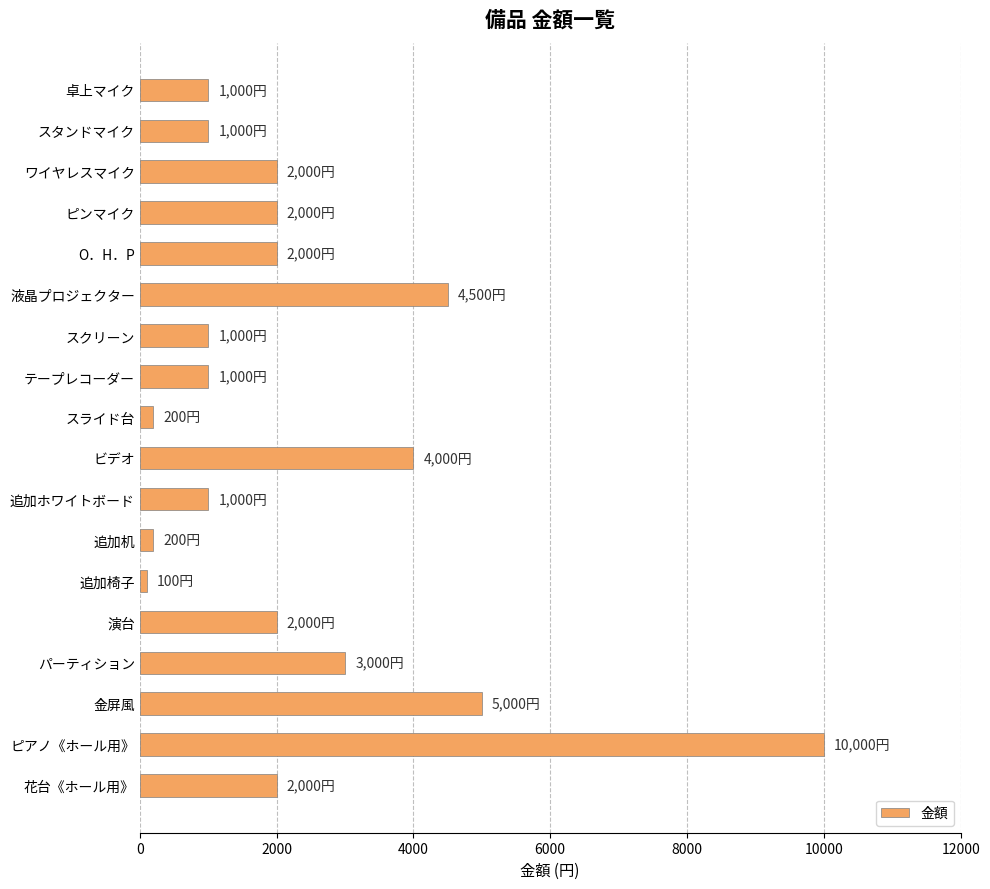

Which category has the highest value across all series?

ピアノ《ホール用》